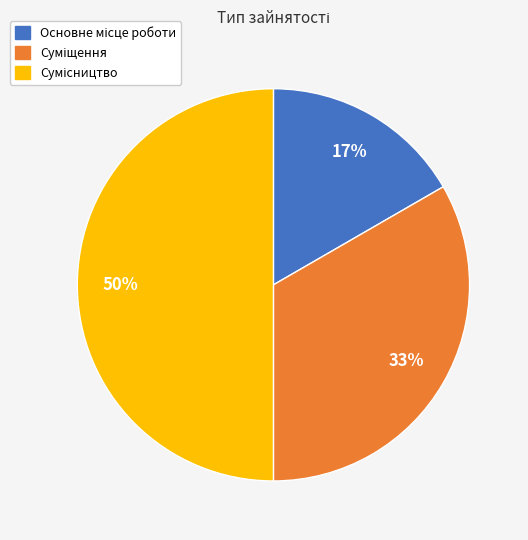

To the nearest percent, what is the difference between the largest and smallest slice percentages?

33%